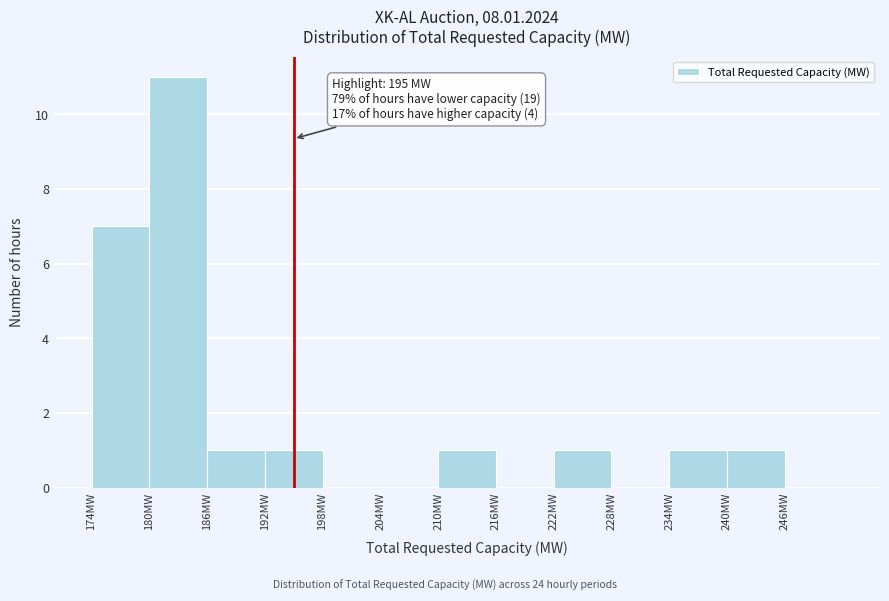

Over which range of the x-axis is the bar tallest?

180 to 186